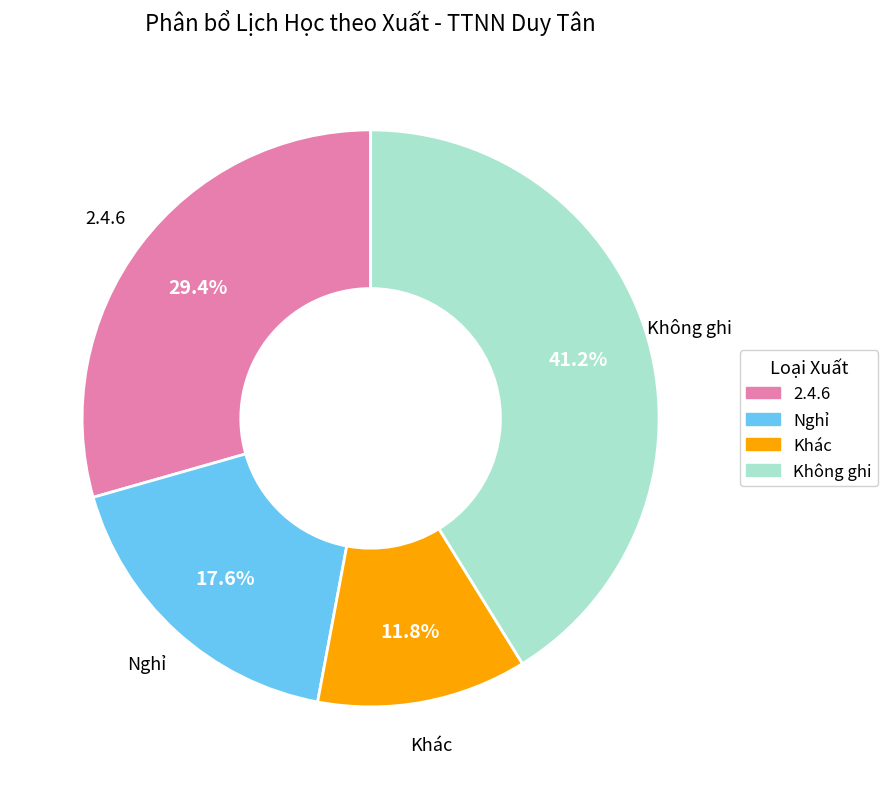

Count the number of slices in the pie.

4